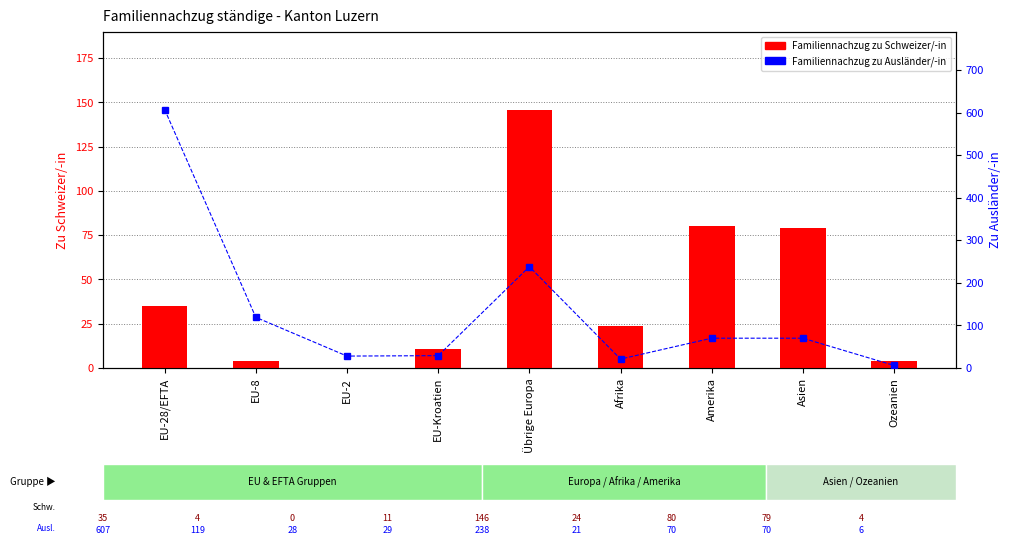

Reading right to left, transcribe all the data shown in this chart.

Familiennachzug zu Schweizer/-in: 4	79	80	24	146	11	0	4	35
Familiennachzug zu Ausländer/-in: 6	70	70	21	238	29	28	119	607